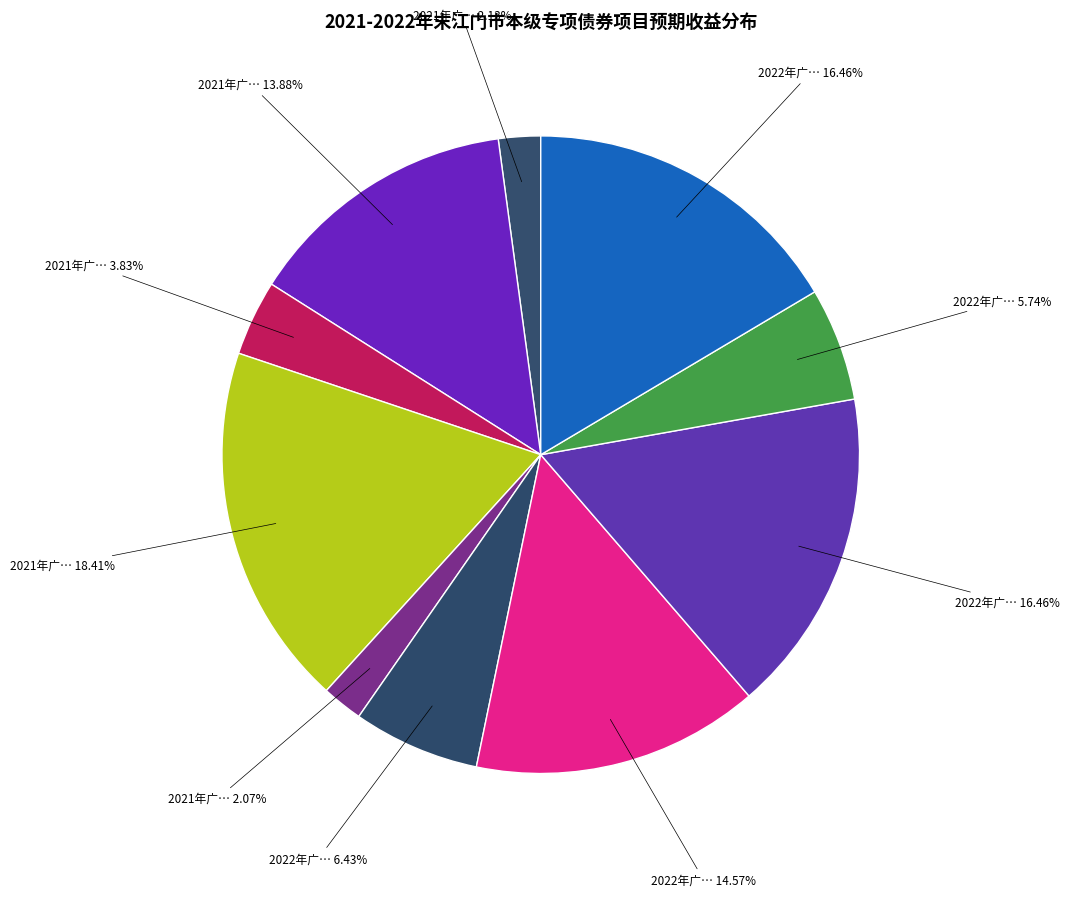

Which category has the biggest portion of the pie?

2021年广东省政府专项债券（六十五期）